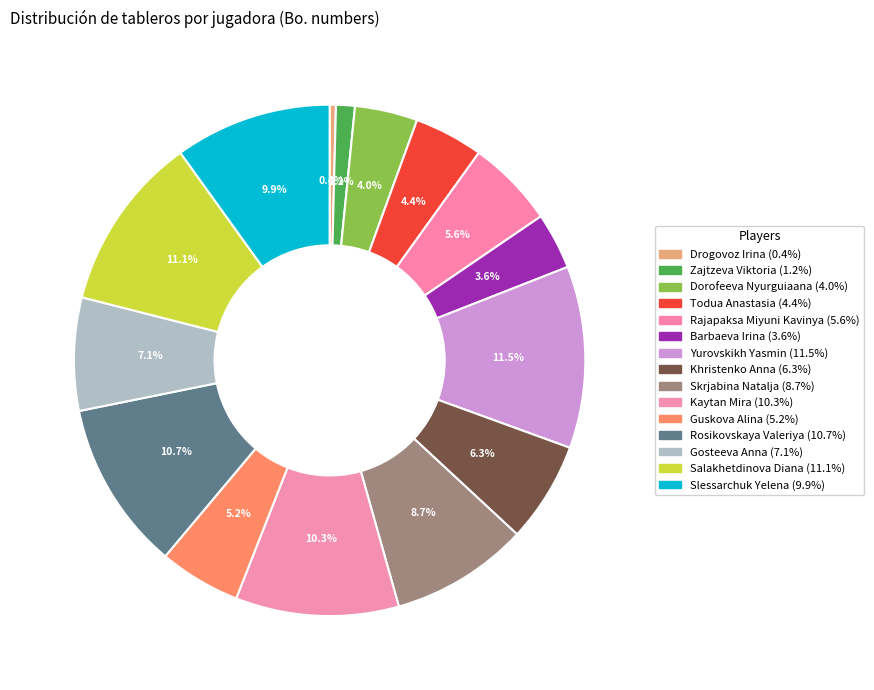

To the nearest percent, what is the average slice percentage?

7%